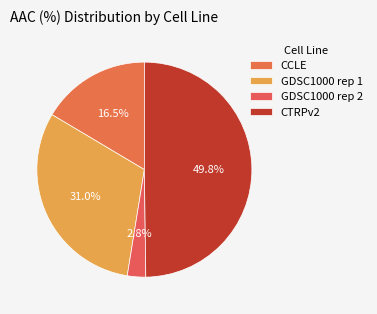

Which slice is the smallest?

GDSC1000 rep 2